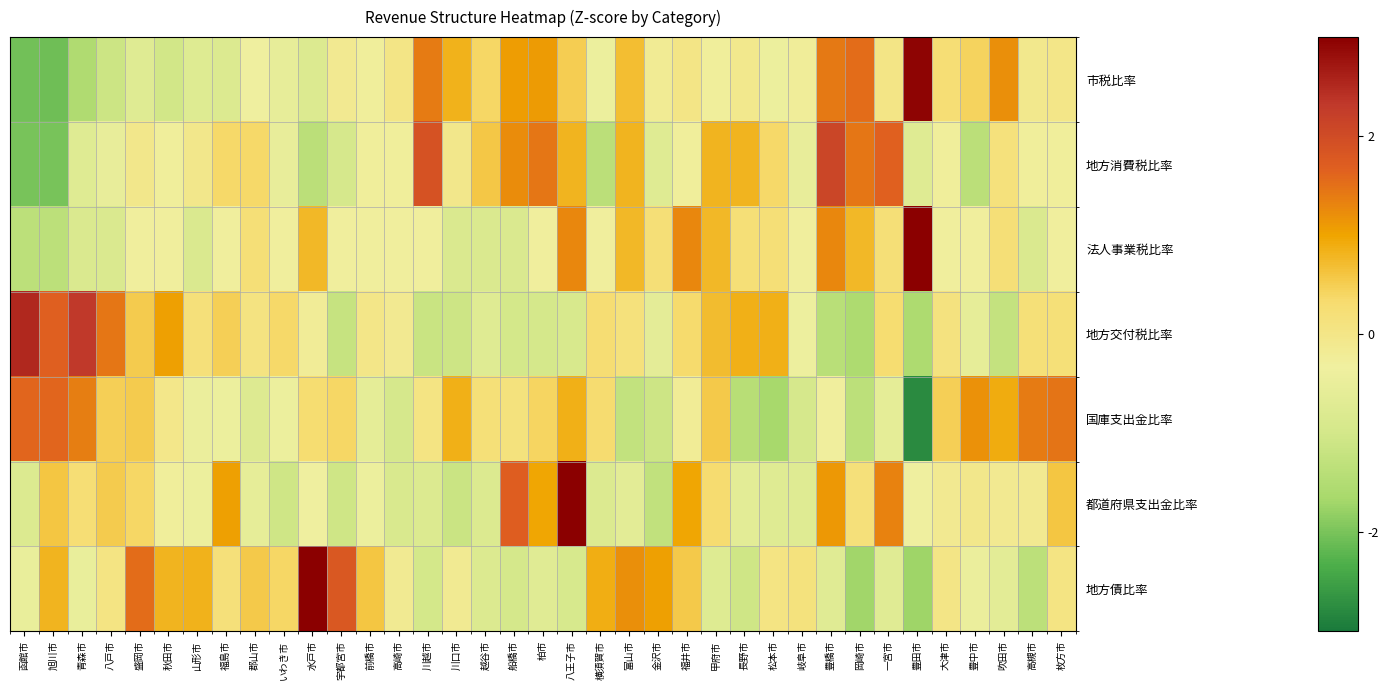

Which series changed the most between 宇都宮市 and 八王子市?

都道府県支出金比率